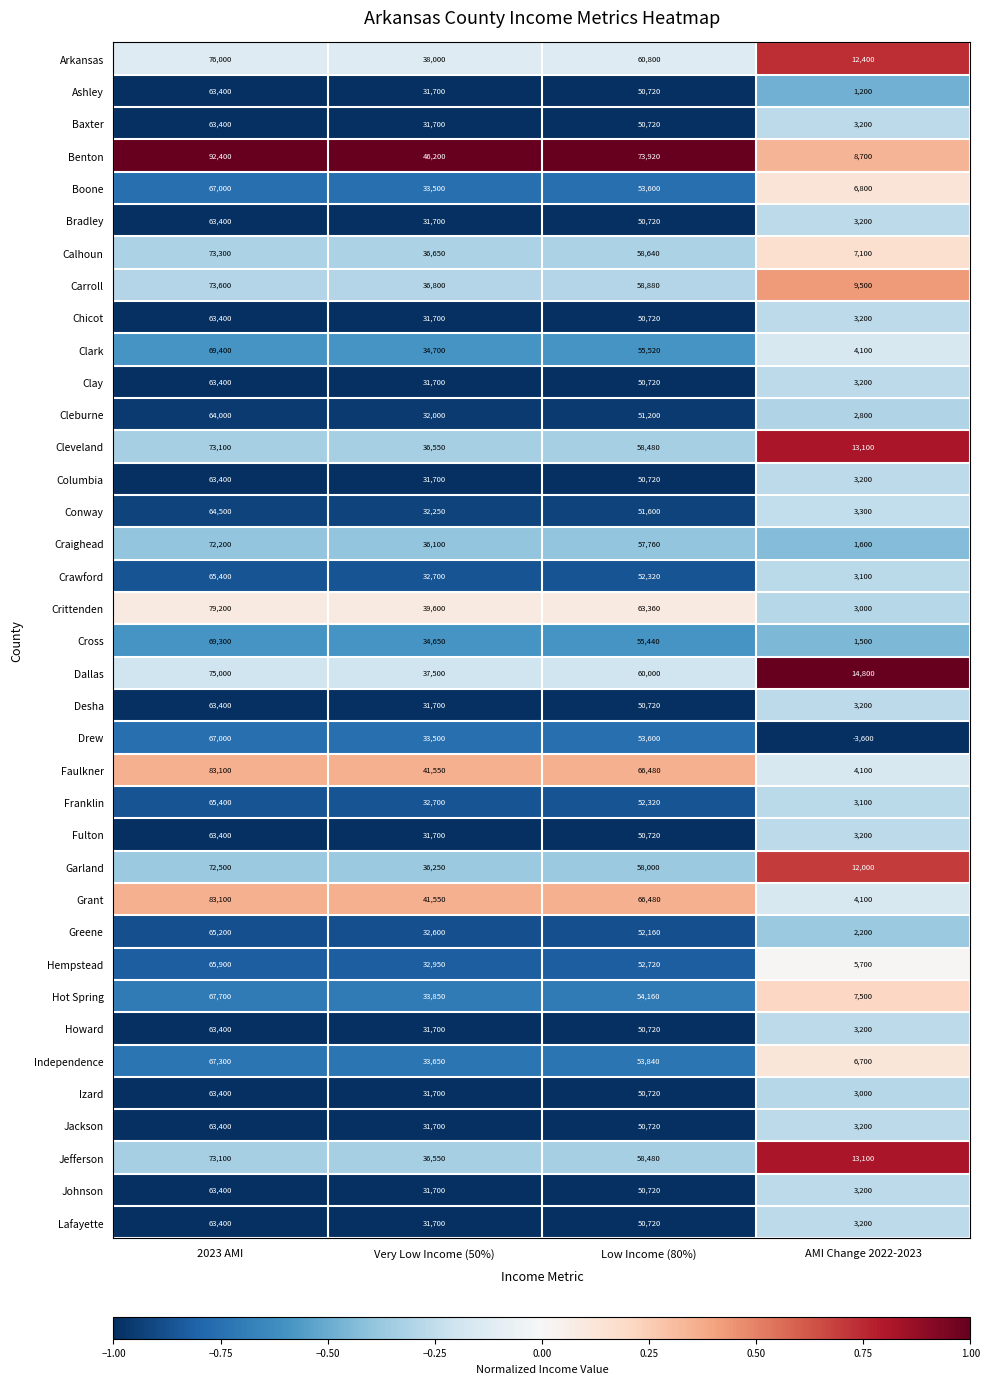

What is the spread (max minus min) of values at Very Low Income (50%)?

14500